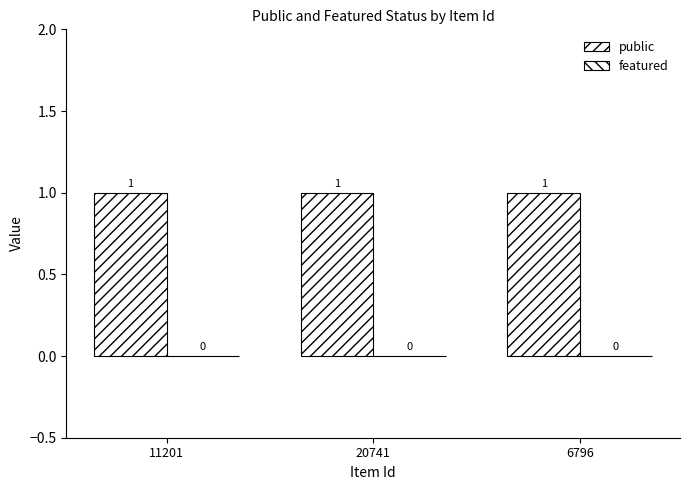

What is the value of the public bar at the 2nd from the left?

1